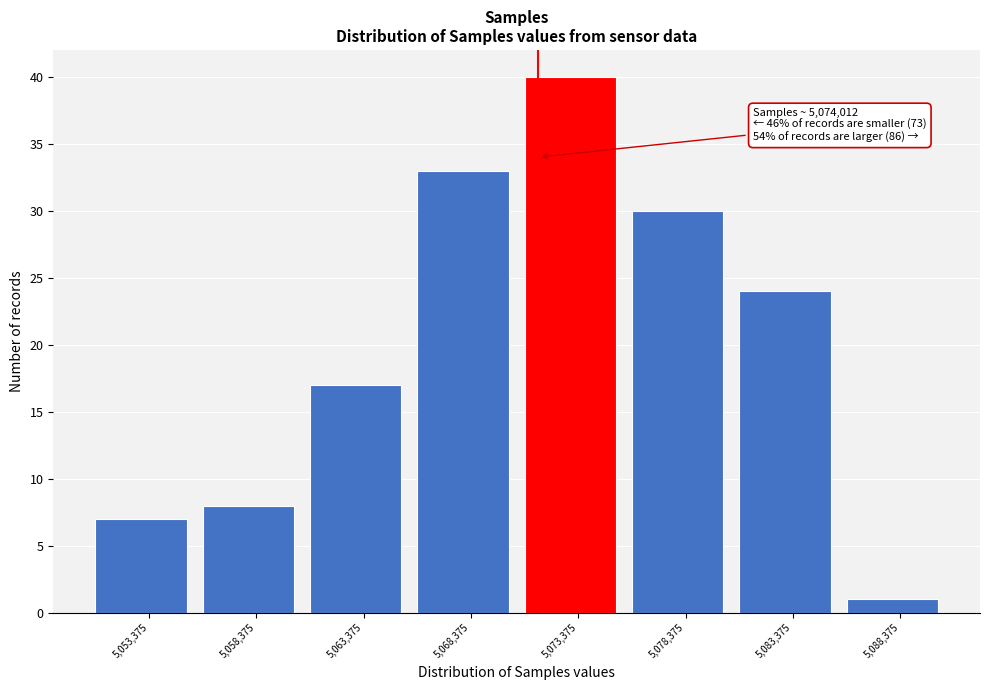

Reading right to left, transcribe all the data shown in this chart.

5,088,375=1	5,083,375=24	5,078,375=30	5,073,375=40	5,068,375=33	5,063,375=17	5,058,375=8	5,053,375=7